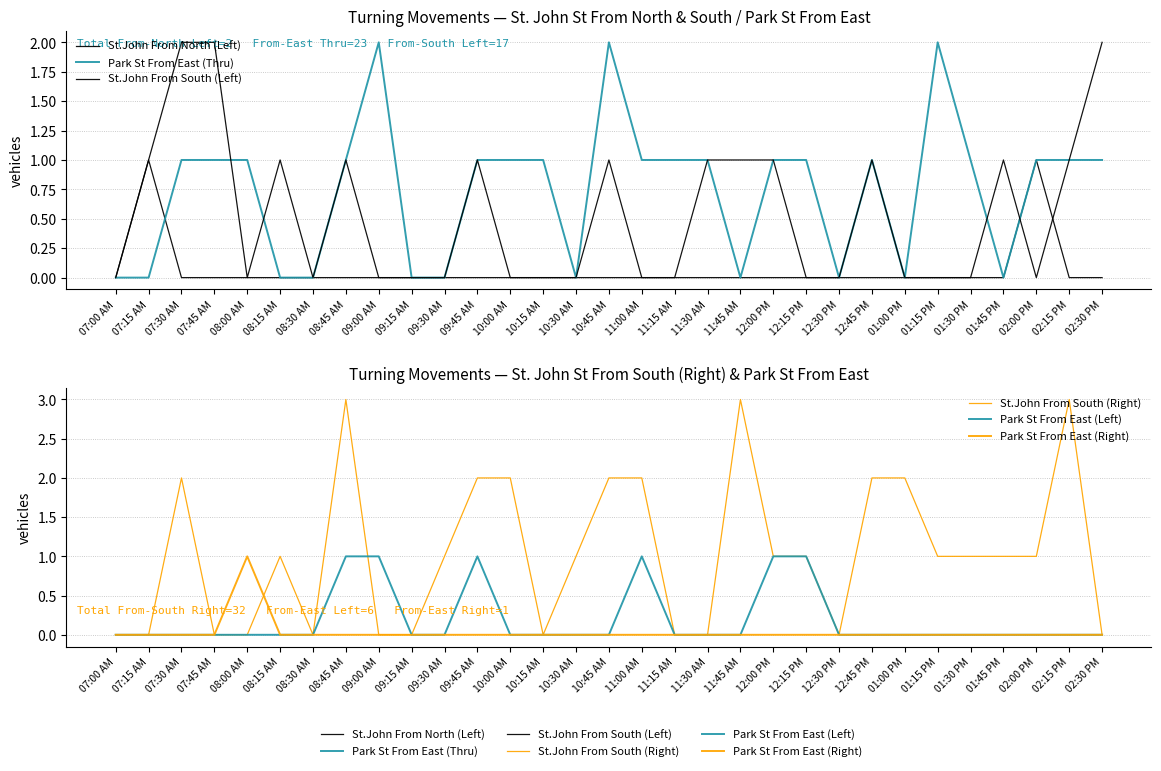

Which category has the lowest value across all series?

07:00 AM